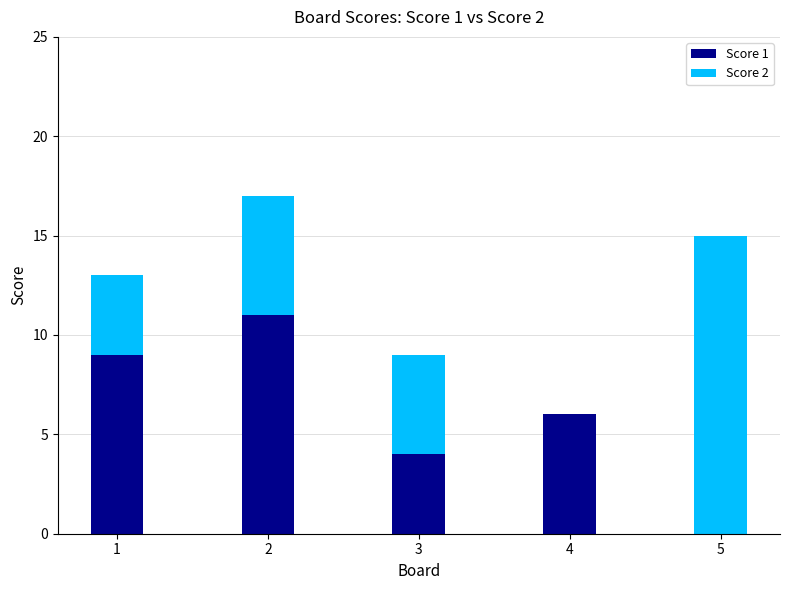

What is the maximum value for Score 1?

11